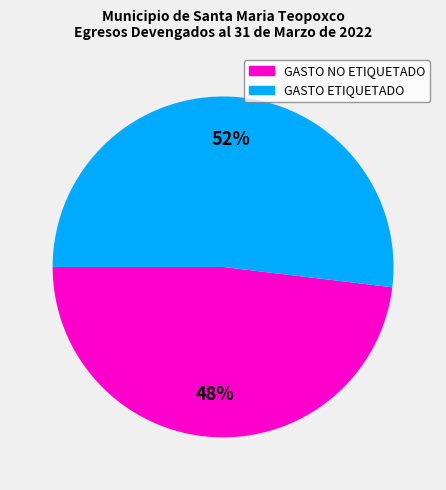

To the nearest percent, what is the difference between the largest and smallest slice percentages?

4%